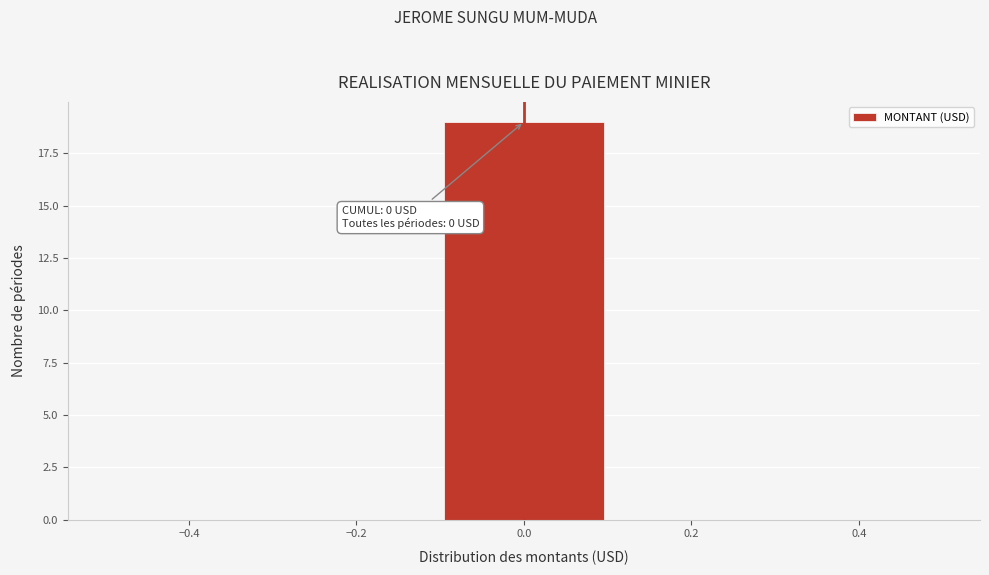

Over which range of the x-axis is the bar tallest?

-0.1 to 0.1